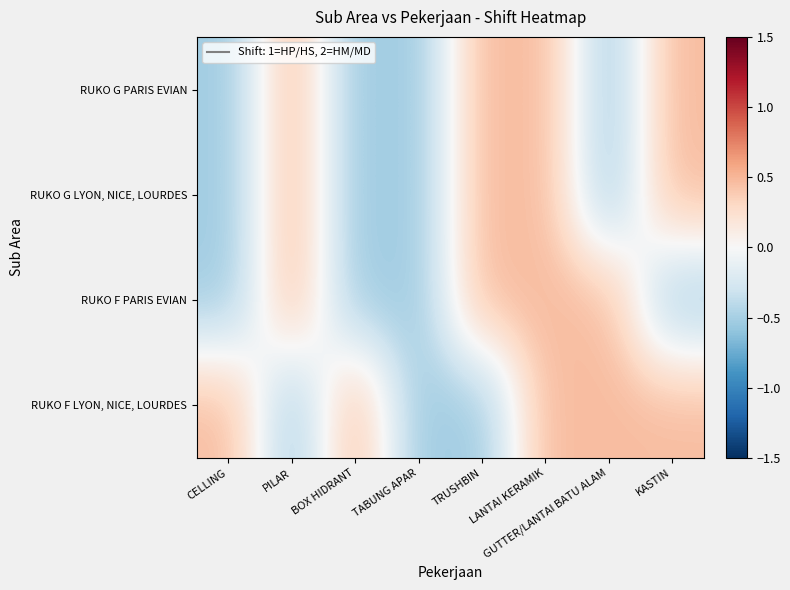

Count the number of data series in this chart.

4